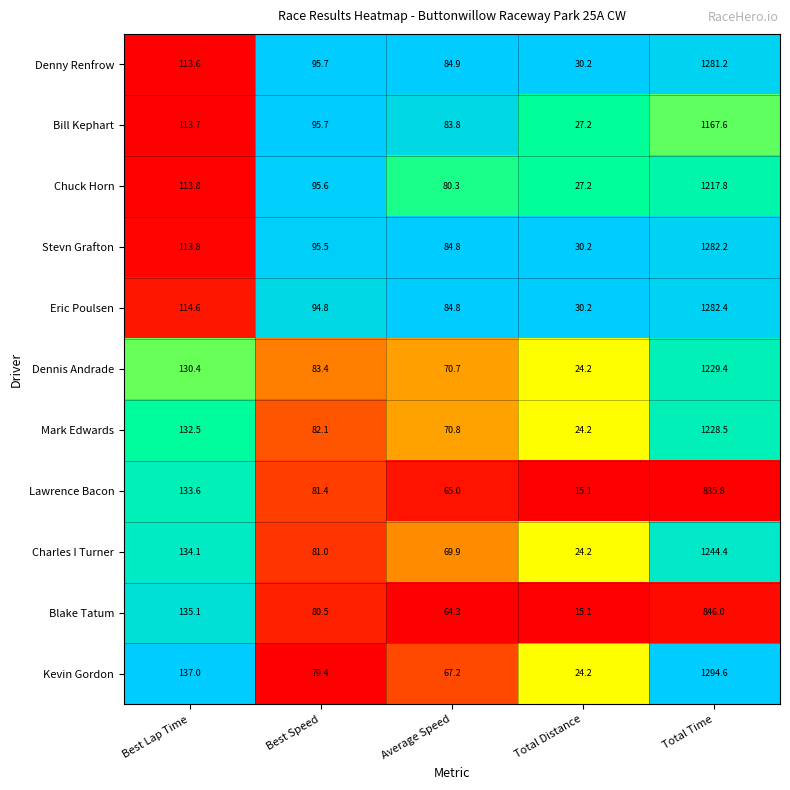

What is the maximum value for Stevn Grafton?

1282.2